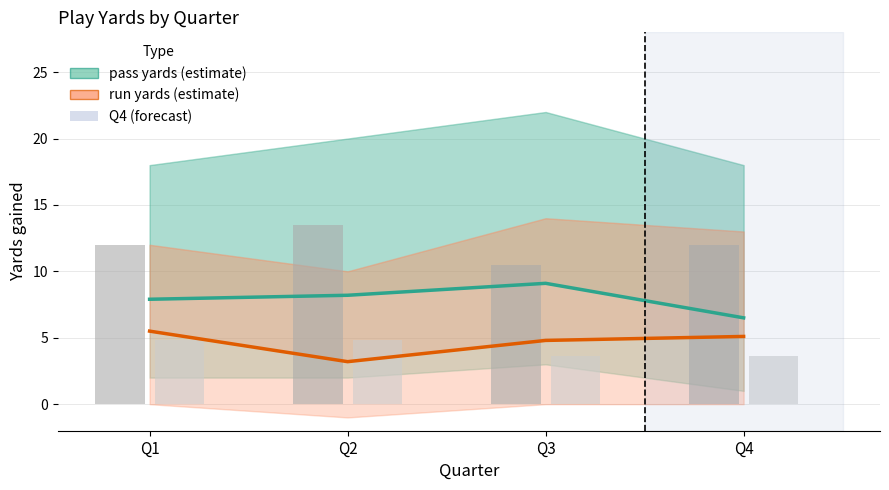

Reading right to left, list all the values displayed in this chart.

pass (mean yards): 6.5	9.1	8.2	7.9
run (mean yards): 5.1	4.8	3.2	5.5